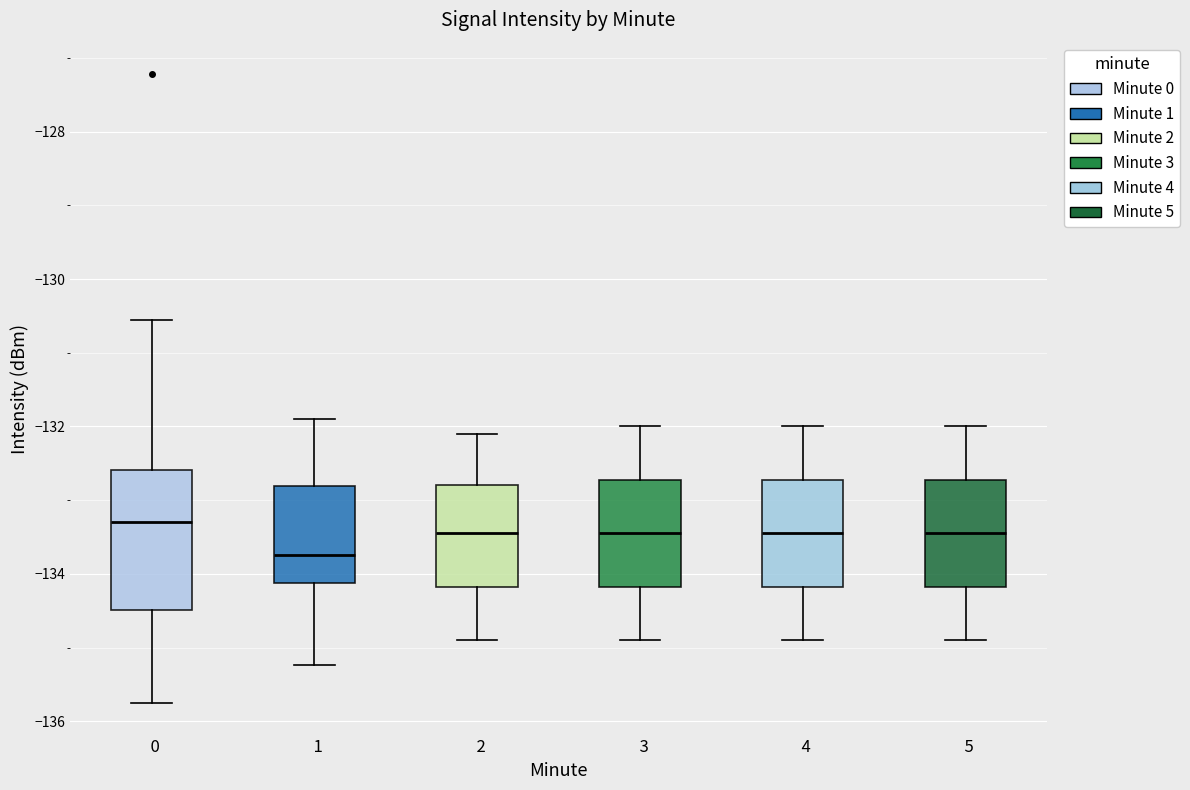

Where does the lower whisker of the box at x = 4 end on the y-axis? The values are not printed on the chart, so give them approximately, as read against the axis.

-134.8